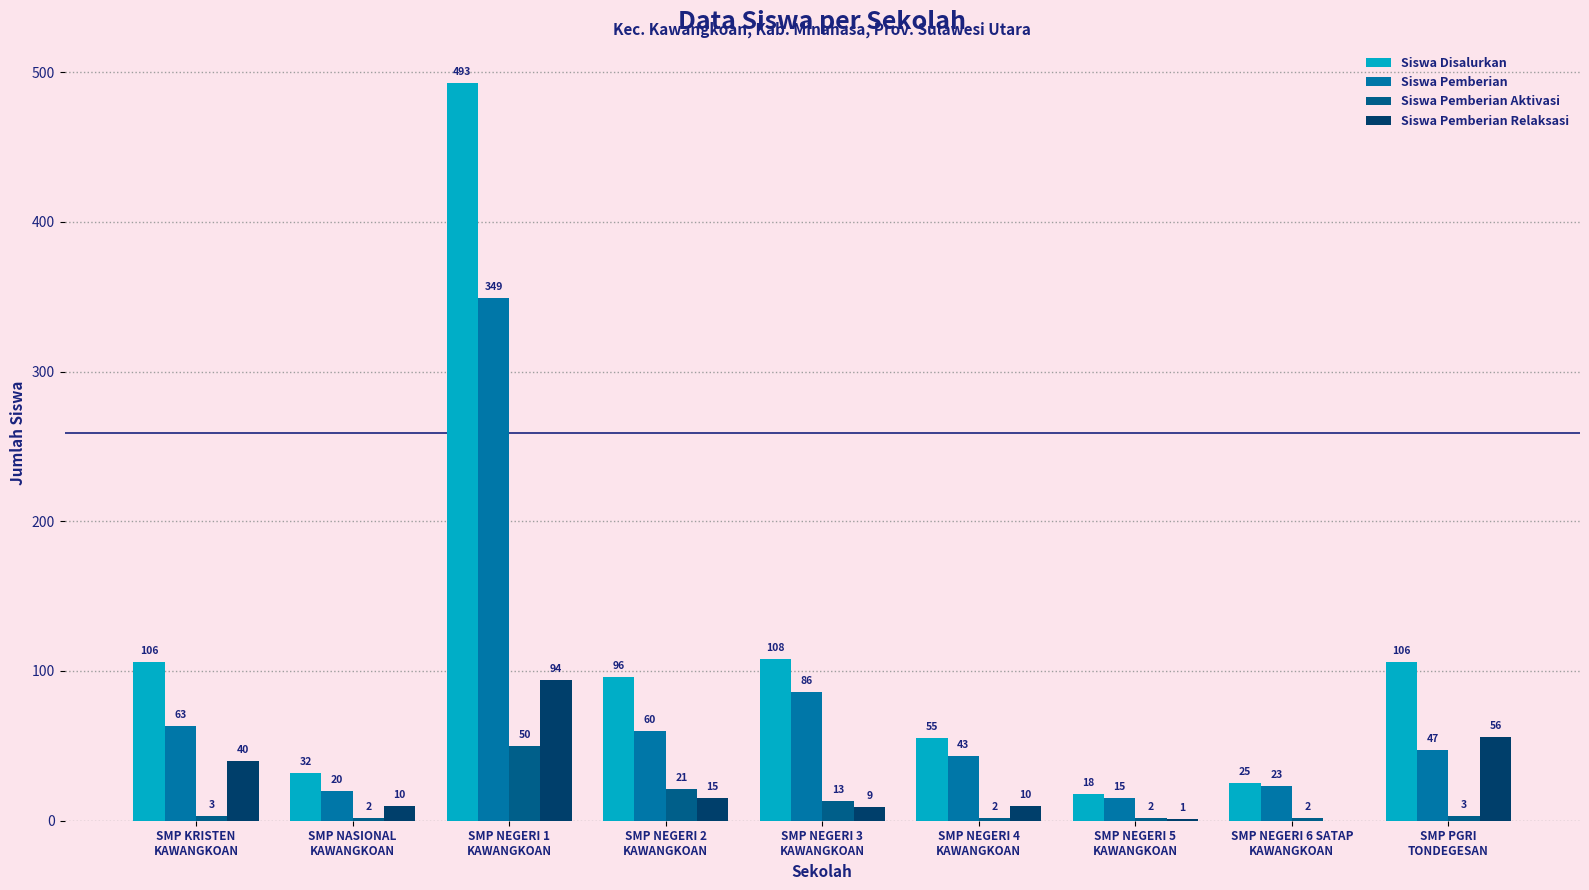

How many categories are shown in the chart?

9